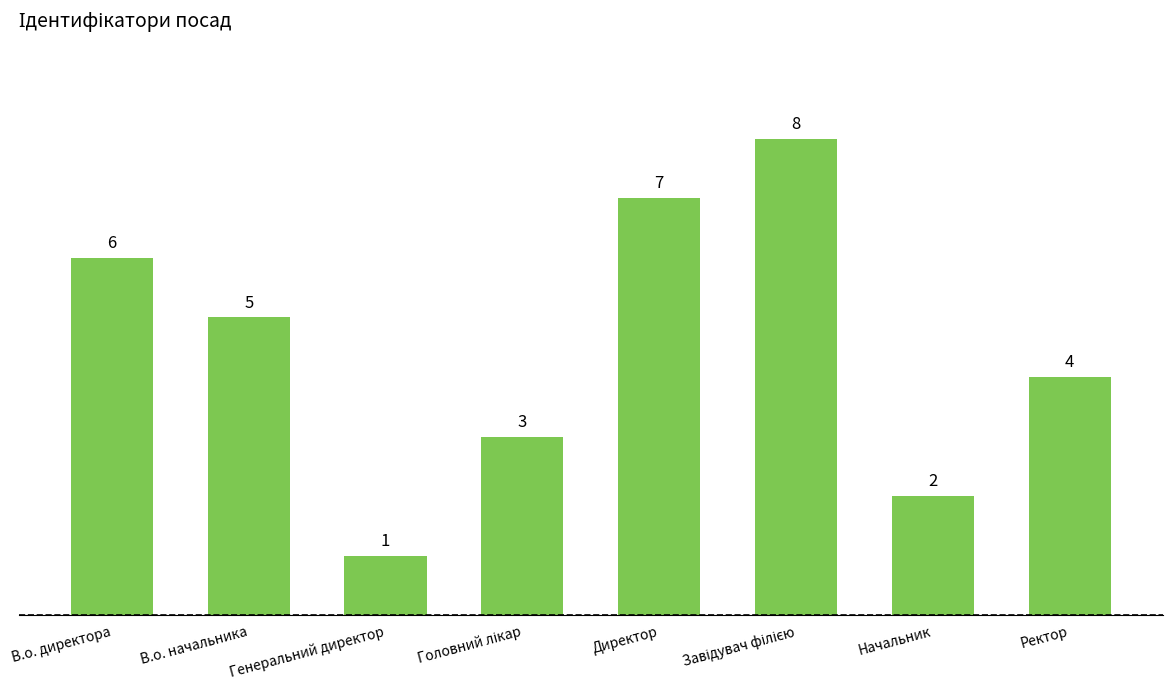

What is the sum of all values?

36